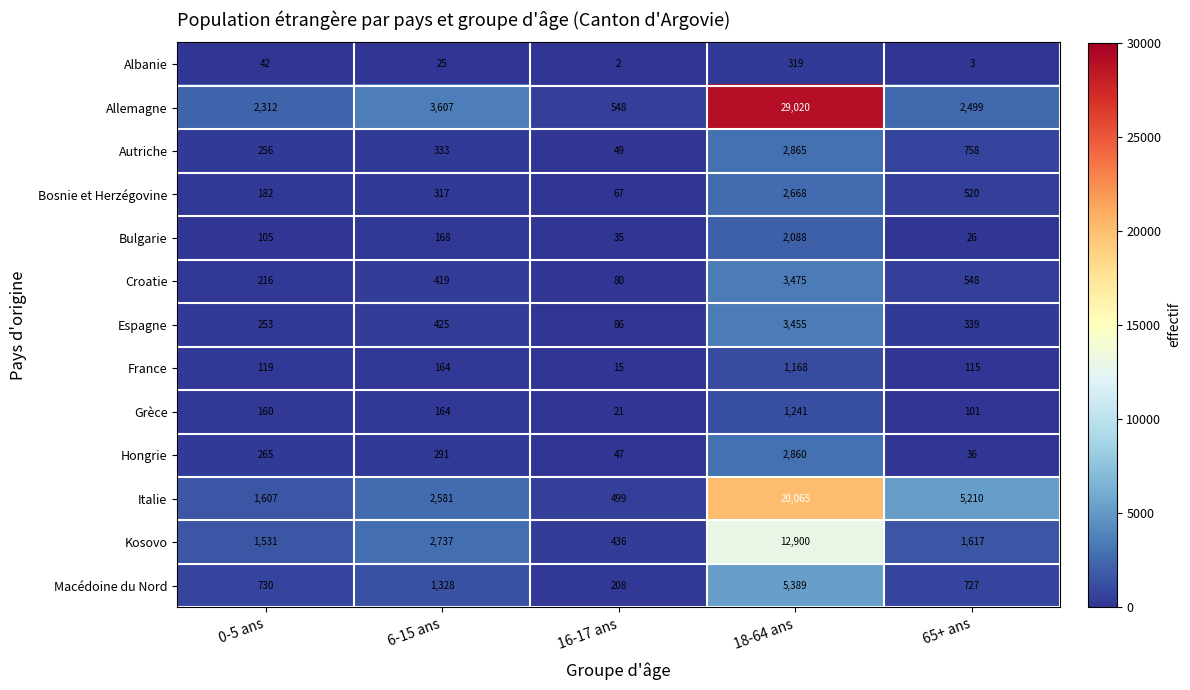

Is the value of Kosovo at 18-64 ans greater than the value of Macédoine du Nord at 0-5 ans?

Yes